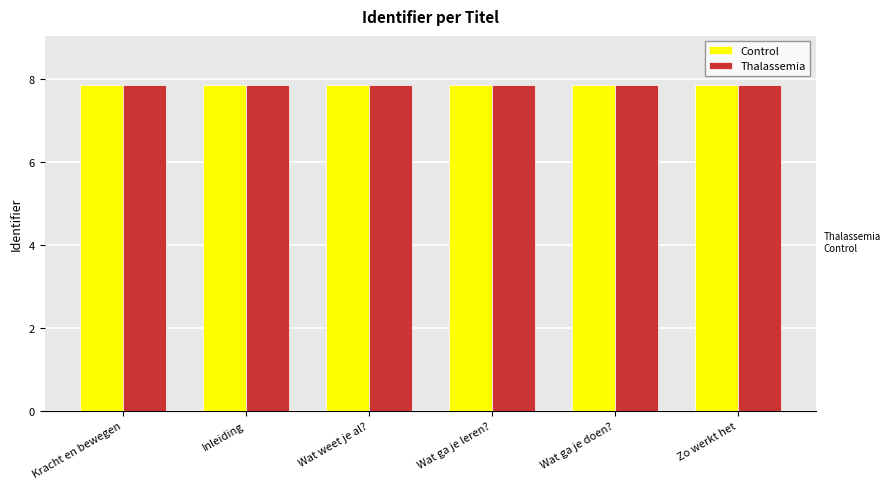

What is the approximate value of Thalassemia at Wat ga je doen??

7.9